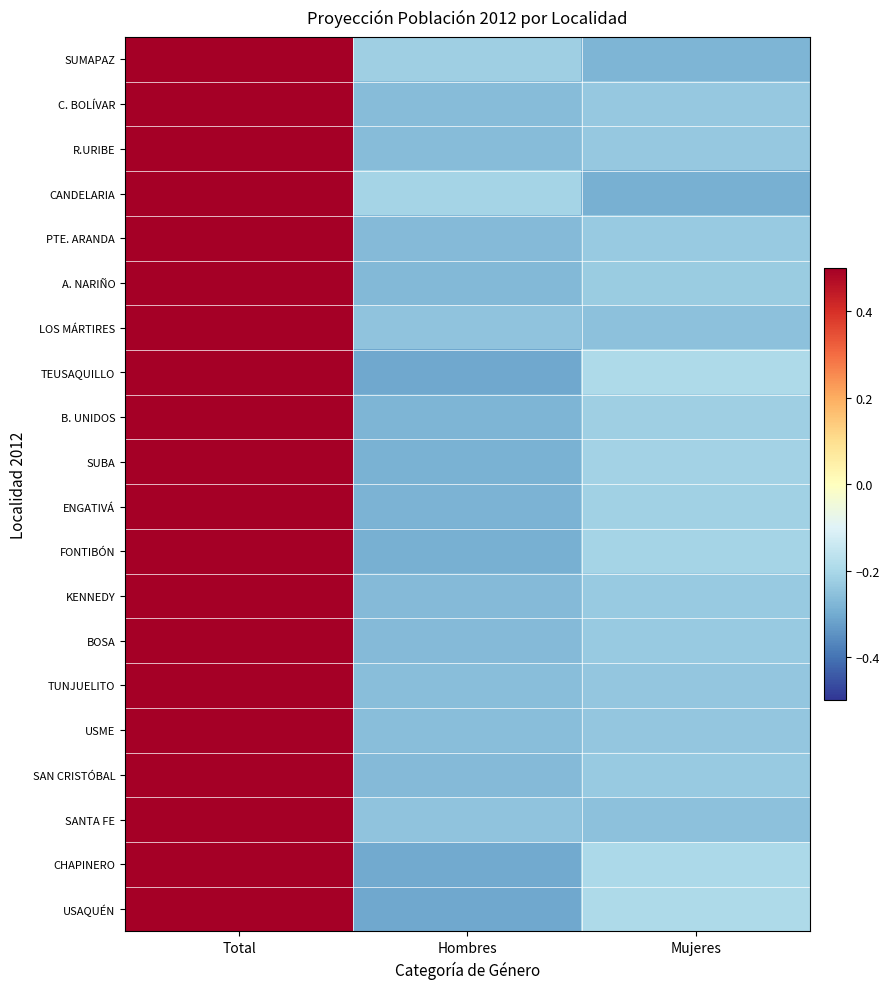

How many distinct data groups are displayed?

20